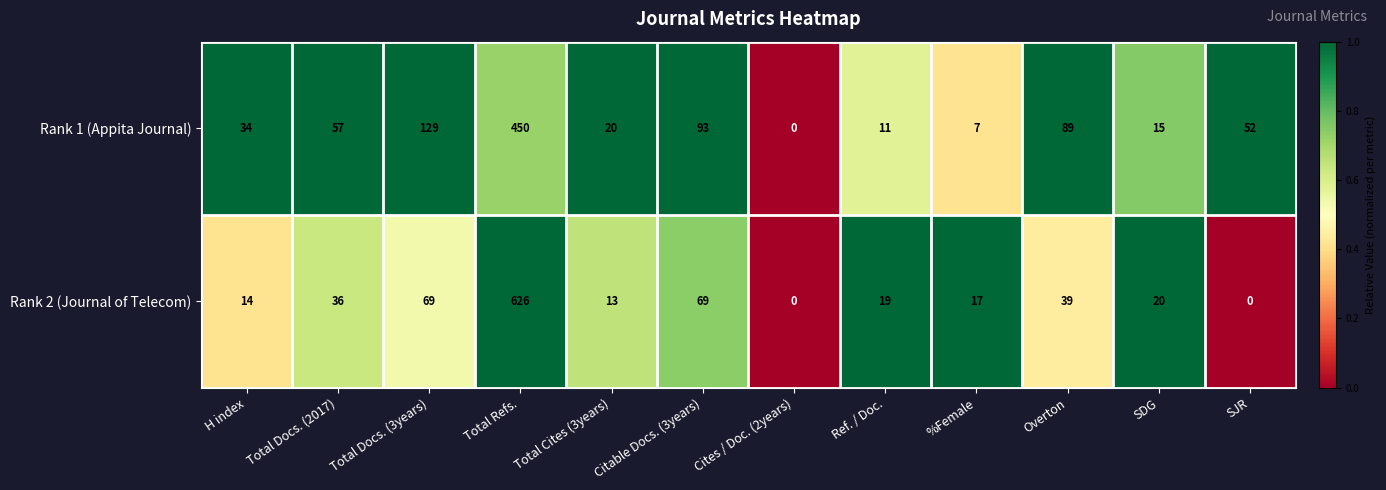

Which label corresponds to the largest value in the chart?

Total Refs.